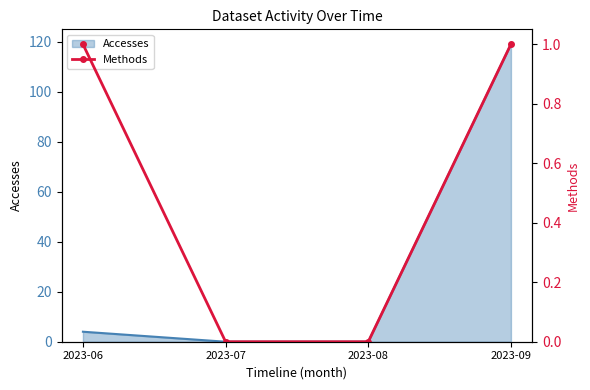

True or false: Accesses has more than 0 points higher than both neighbors.

False